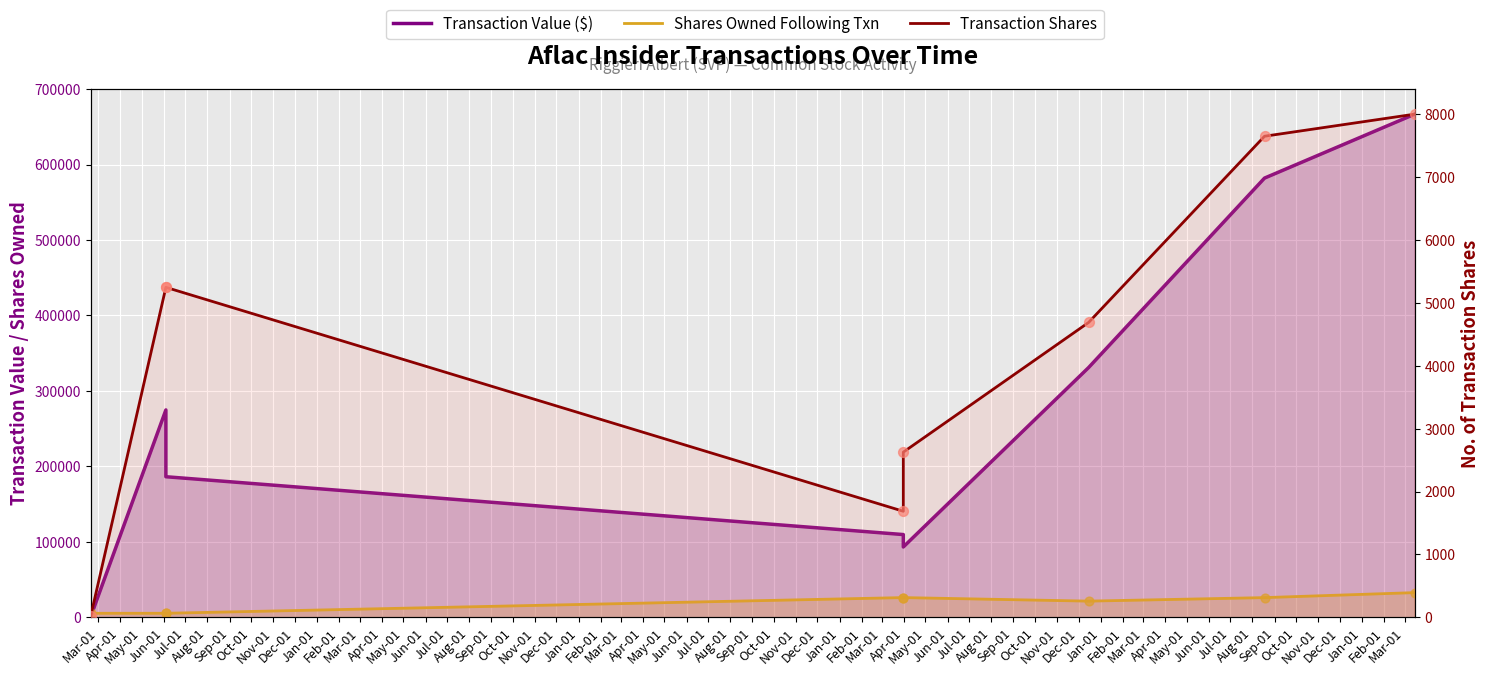

Which series reaches the maximum Y coordinate?

Transaction Value ($)